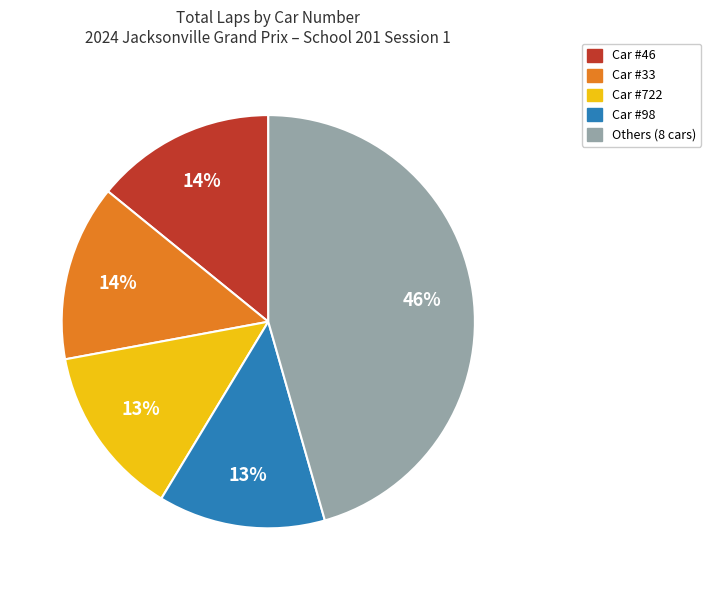

What percentage is the Car #46 slice, to the nearest percent?

14%